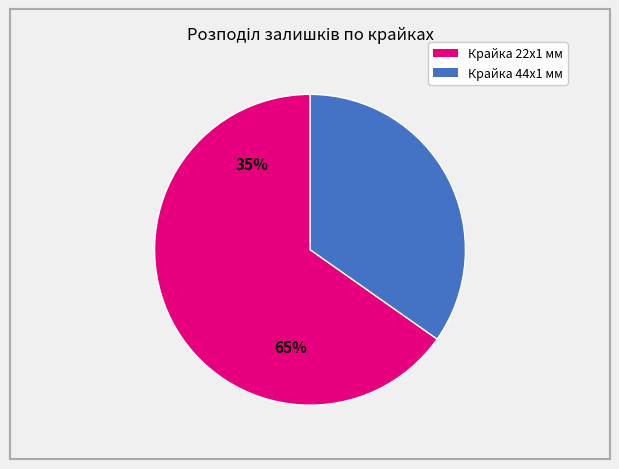

Is there a majority slice in this chart?

Yes